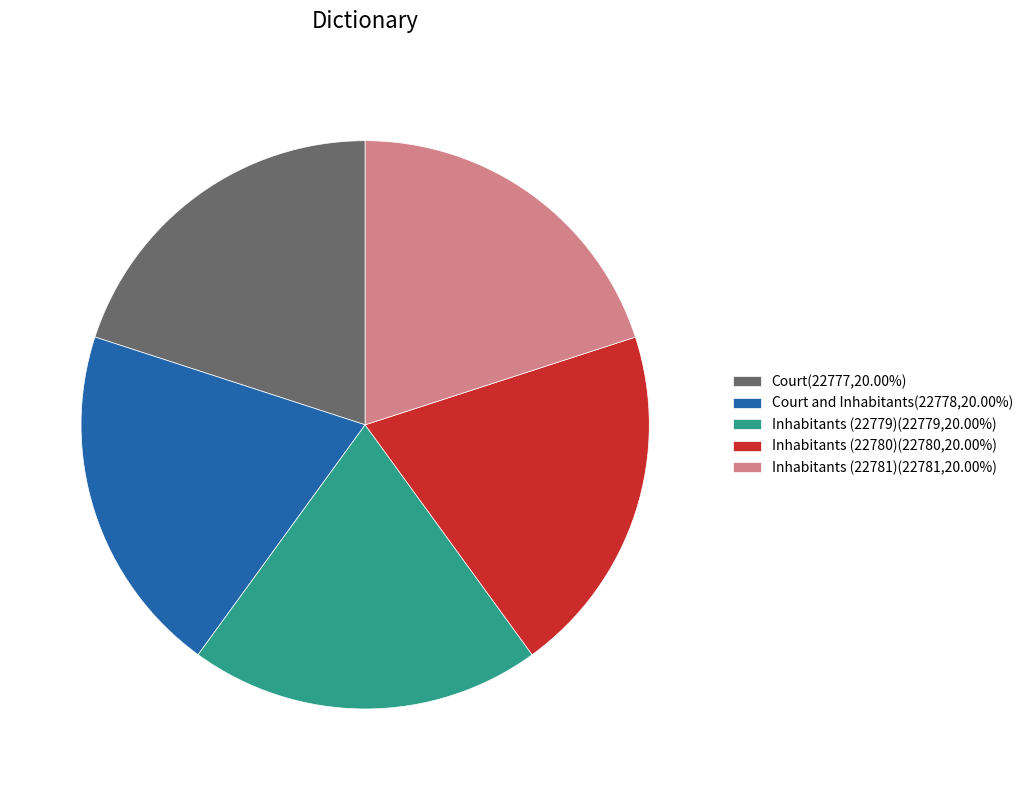

Does any single category account for the majority?

No